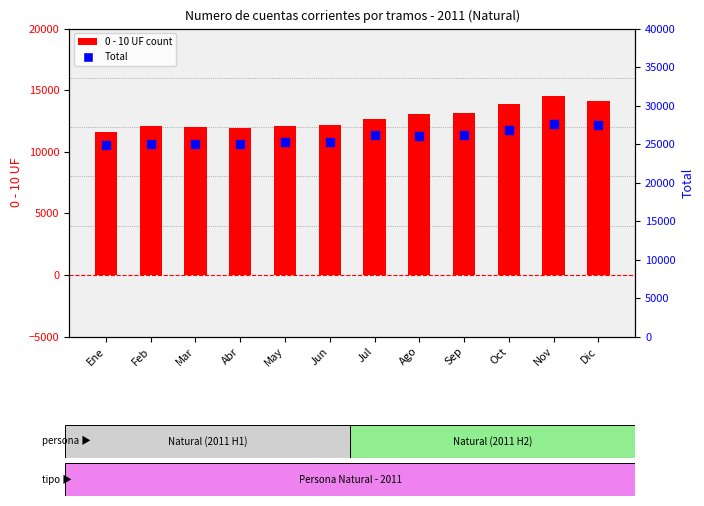

What are all the series names shown in the legend?

0 - 10 UF, Total